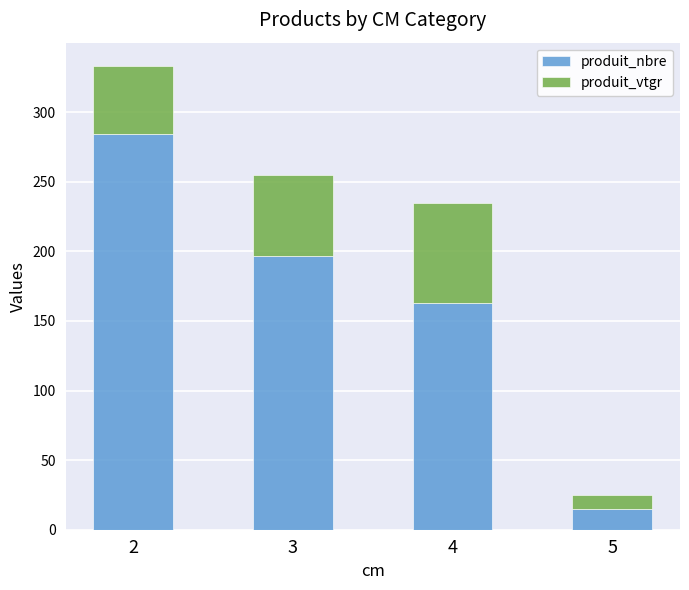

What is the value of the produit_nbre bar at the 2nd from the left?

197.0